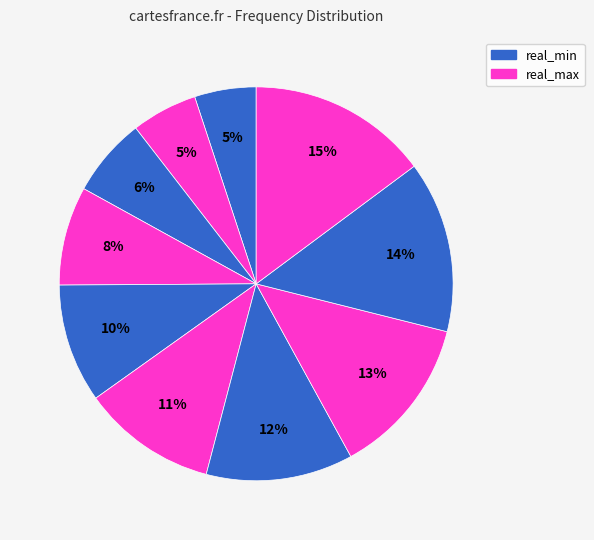

How many segments does this pie chart have?

10